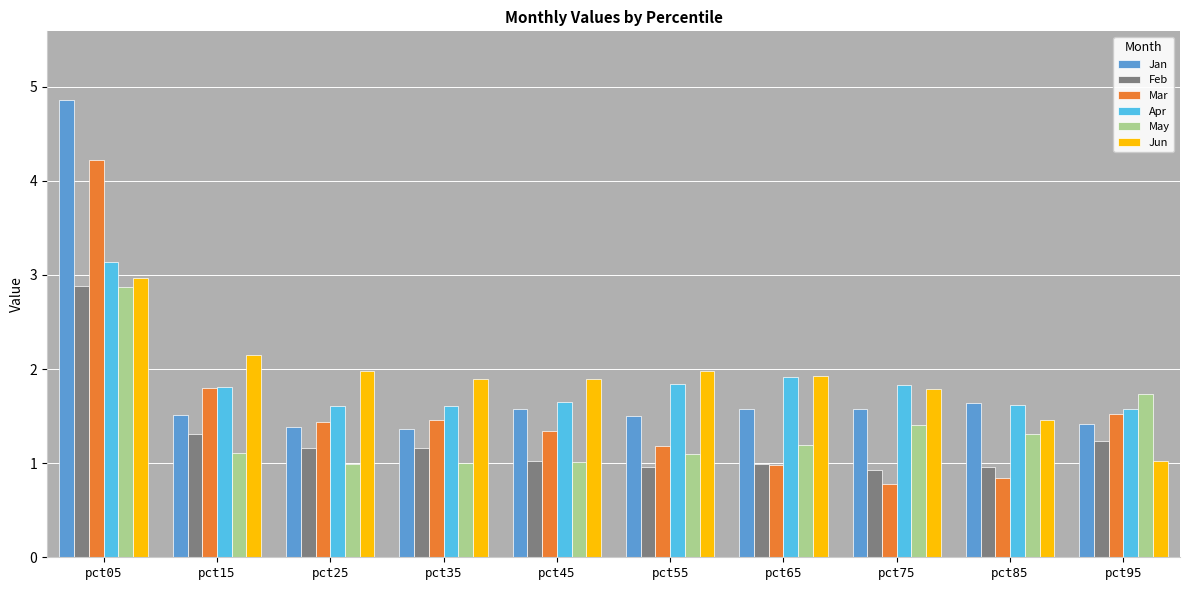

At which category is the sum across all series the highest?

pct05